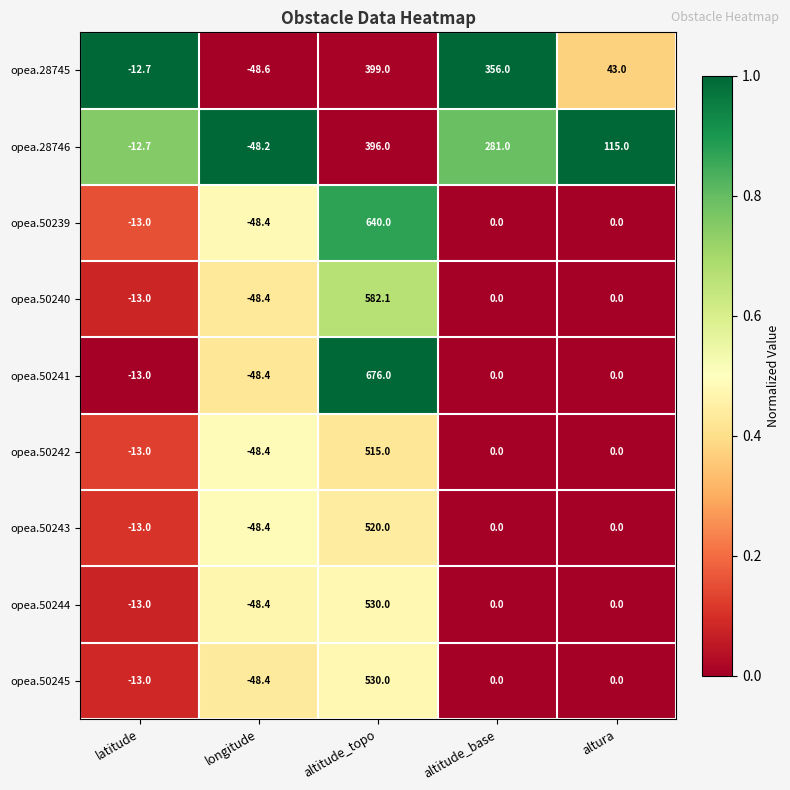

True or false: opea.50244 has a value of 530.0 at altitude_topo.

True